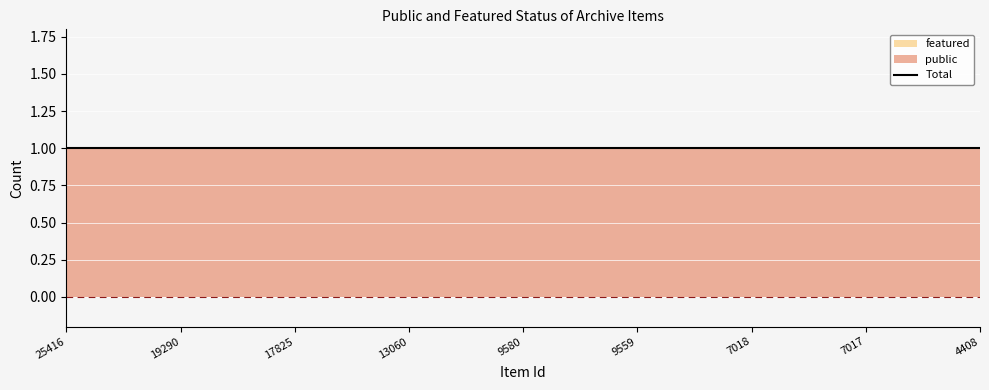

Which category has the lowest value in the public series?

25416